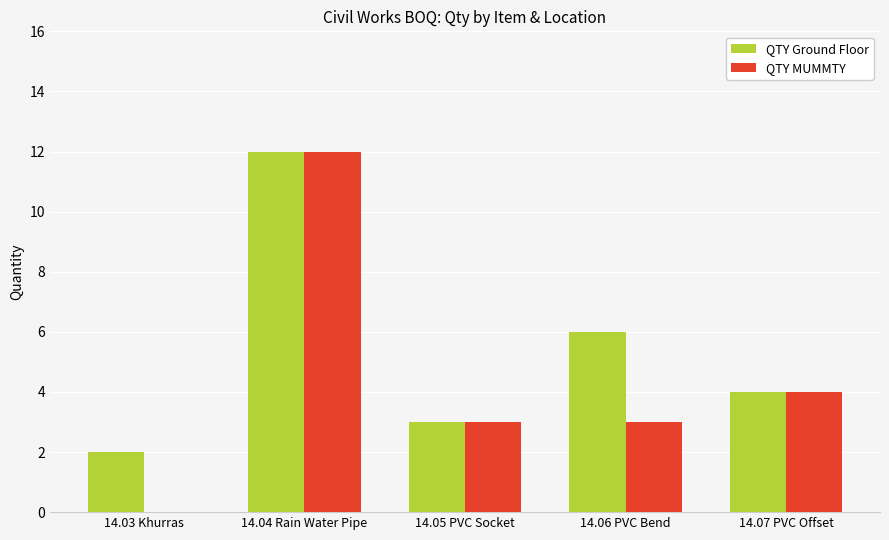

How many QTY Ground Floor values are between 3 and 6?

3